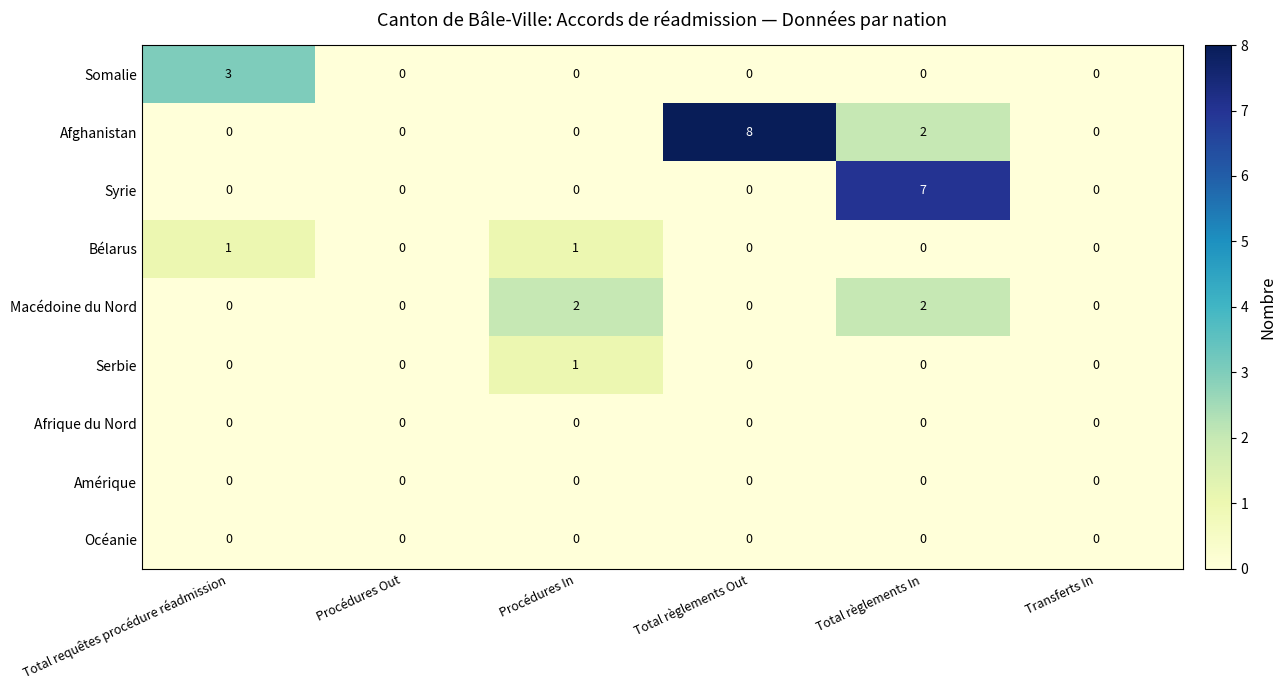

Which series has the largest range (max minus min)?

Afghanistan